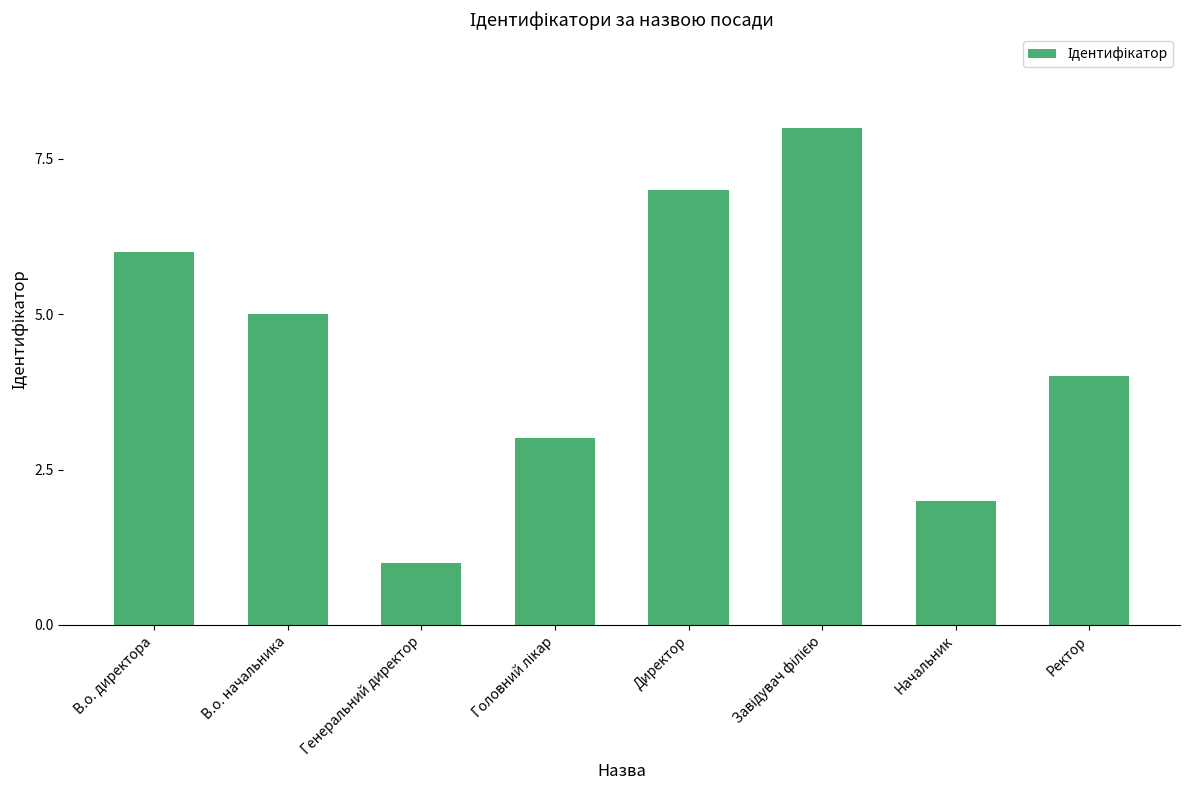

Between Ректор and Генеральний директор, which is larger?

Ректор